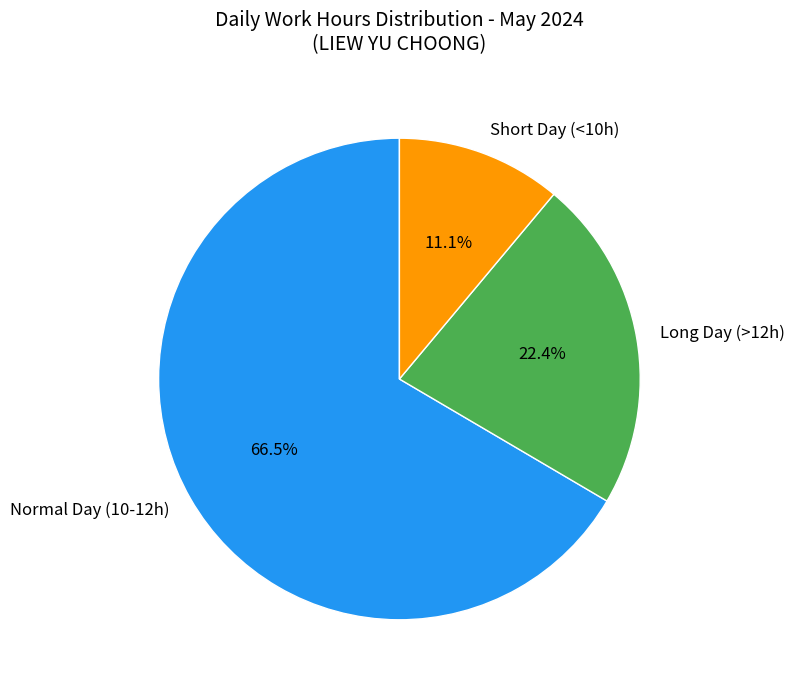

Is there a majority slice in this chart?

Yes